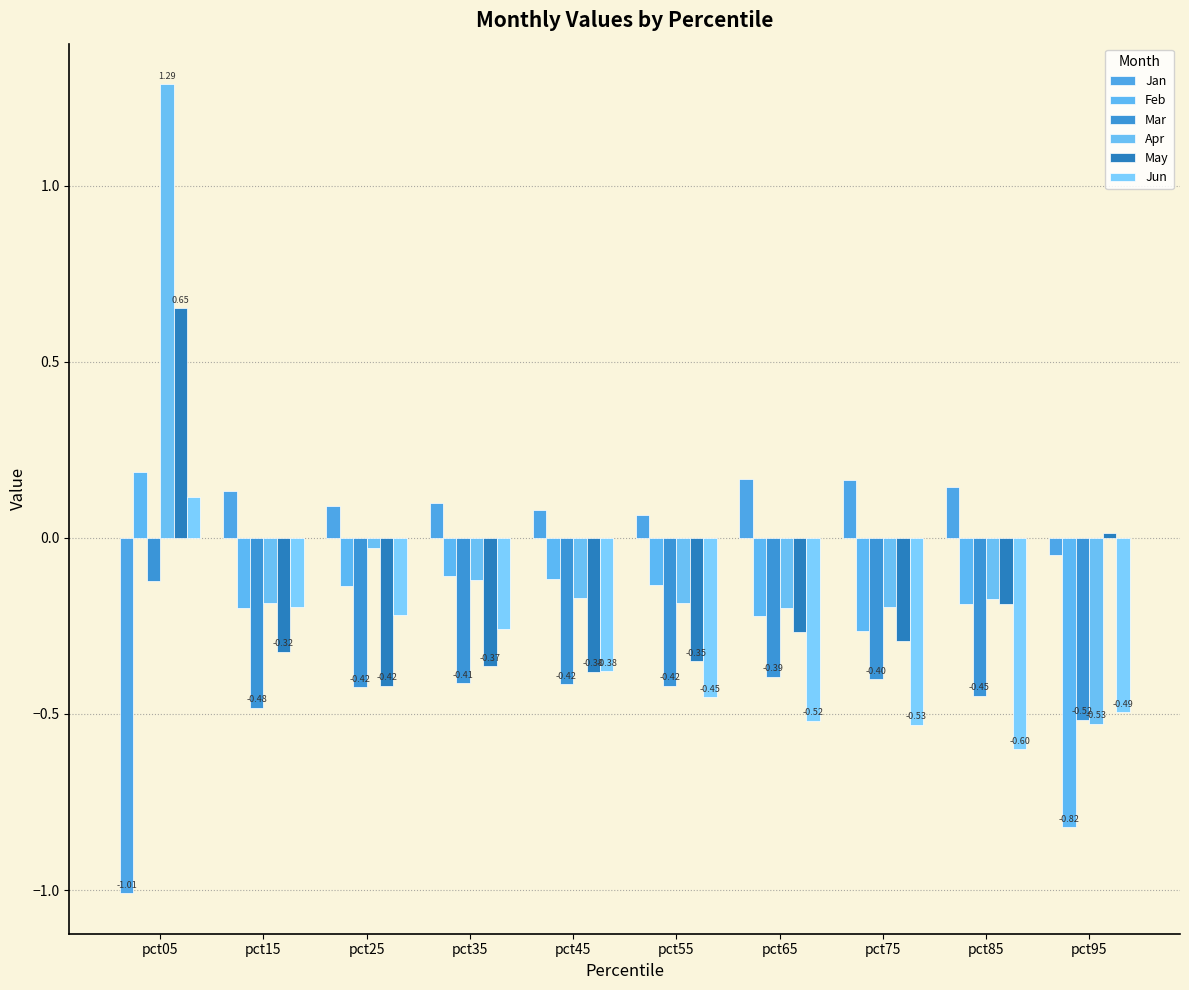

Reading left to right, transcribe all the data shown in this chart.

Jan: -1.0	0.1	0.1	0.1	0.1	0.1	0.2	0.2	0.1	-0.1
Feb: 0.2	-0.2	-0.1	-0.1	-0.1	-0.1	-0.2	-0.3	-0.2	-0.8
Mar: -0.1	-0.5	-0.4	-0.4	-0.4	-0.4	-0.4	-0.4	-0.4	-0.5
Apr: 1.3	-0.2	-0.0	-0.1	-0.2	-0.2	-0.2	-0.2	-0.2	-0.5
May: 0.7	-0.3	-0.4	-0.4	-0.4	-0.4	-0.3	-0.3	-0.2	0.0
Jun: 0.1	-0.2	-0.2	-0.3	-0.4	-0.5	-0.5	-0.5	-0.6	-0.5